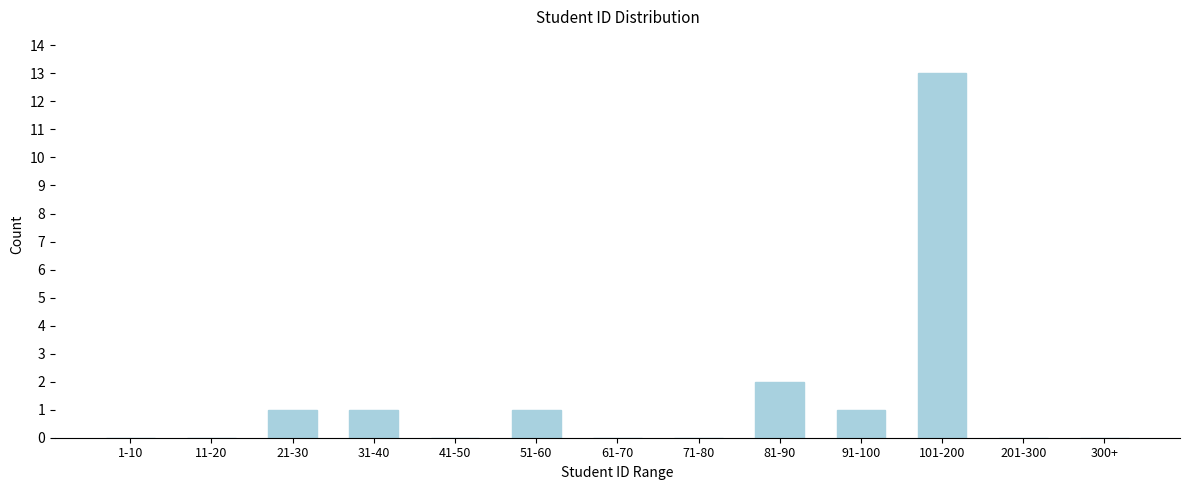

Reading left to right, extract all data points from this chart.

1-10=0	11-20=0	21-30=1	31-40=1	41-50=0	51-60=1	61-70=0	71-80=0	81-90=2	91-100=1	101-200=13	201-300=0	300+=0